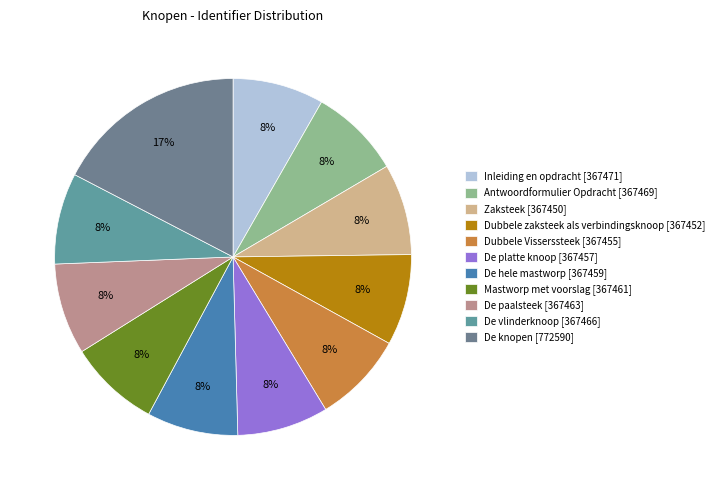

Is Inleiding en opdracht [367471] the majority of the pie?

No